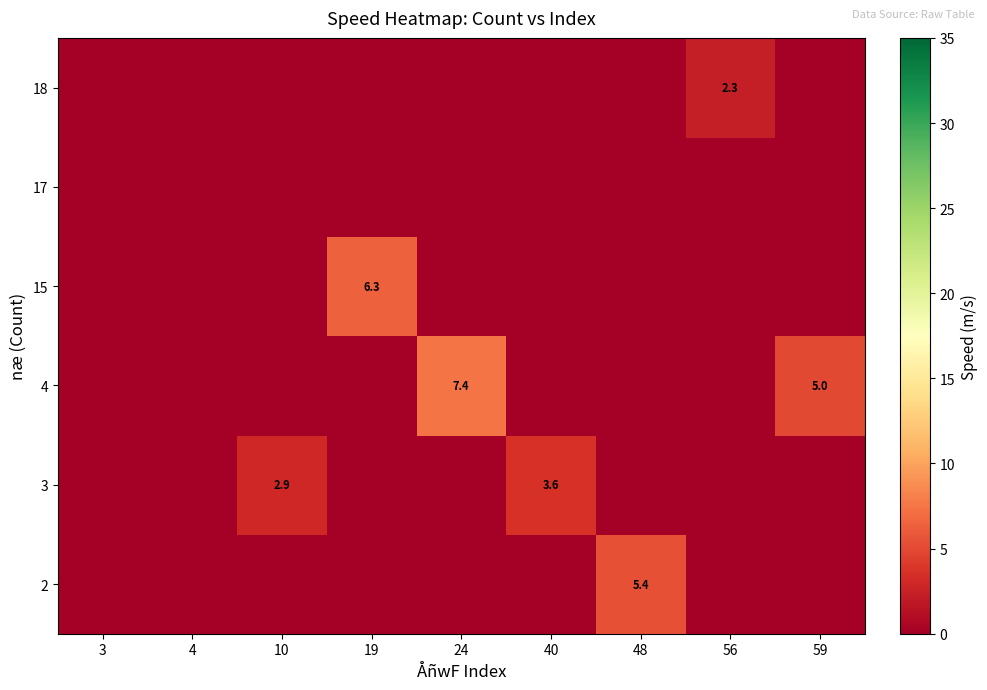

The 15 series shows 6.3 at 19. True or false?

True